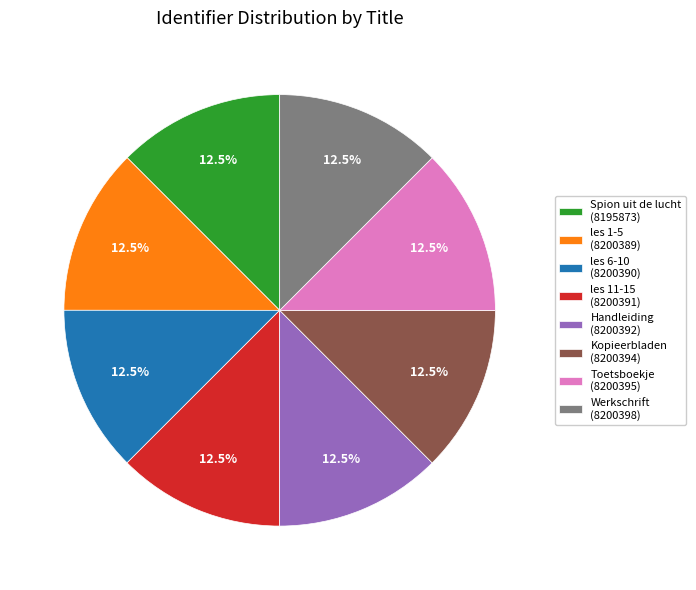

What is the ratio of the value at Handleiding (8200392) to the value at les 1-5 (8200389)?

1.0